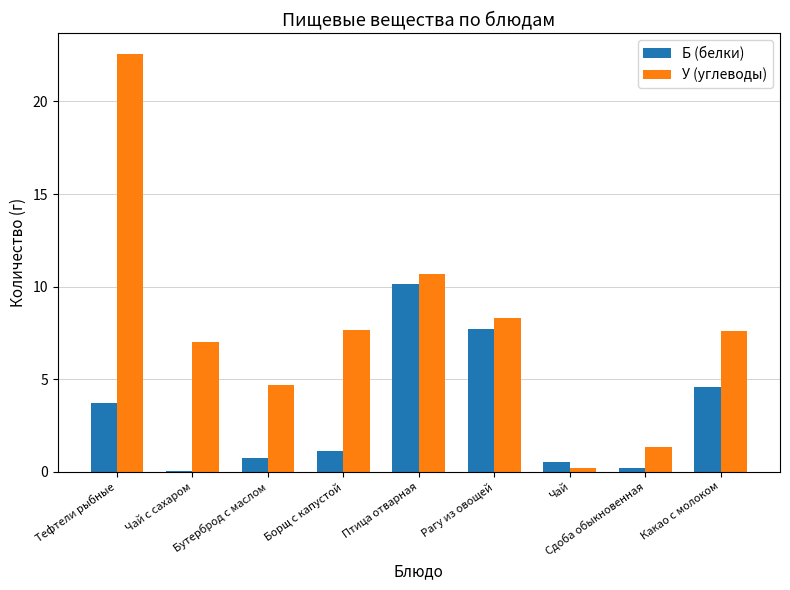

What is the greatest value displayed?

22.6